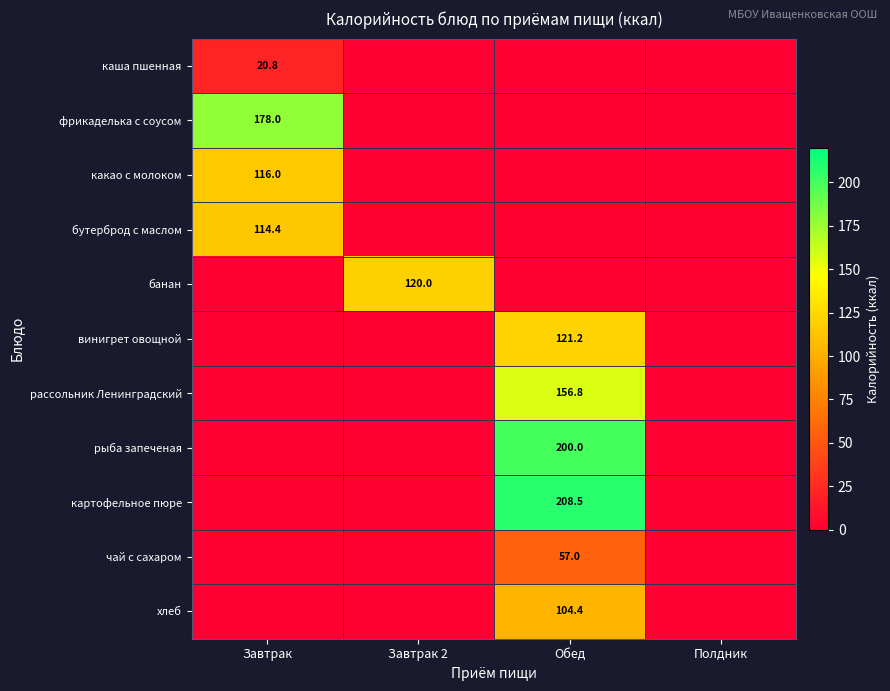

What is the average value of the винигрет овощной series?

30.3